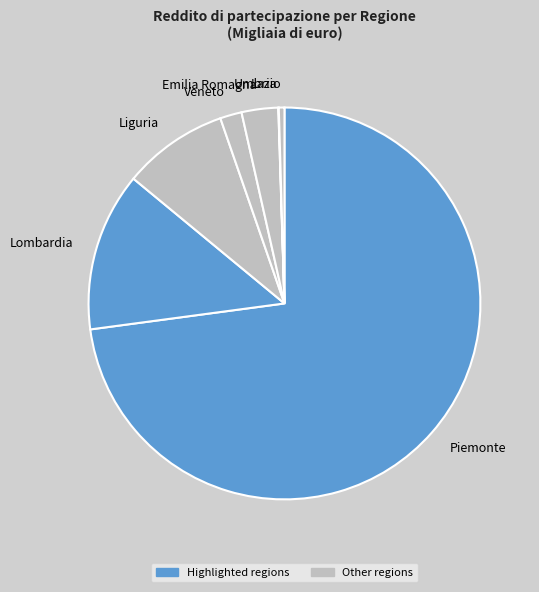

What is the largest slice in the pie chart?

Piemonte